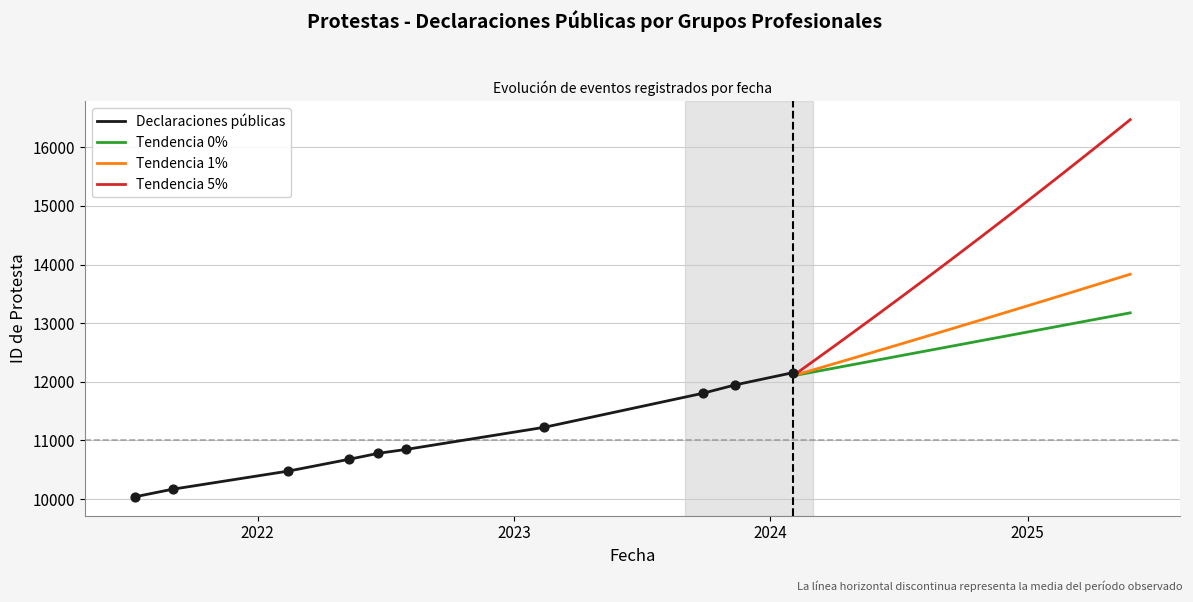

What is the change in value from 2022-06-22 to 2024-02-02?

+1375